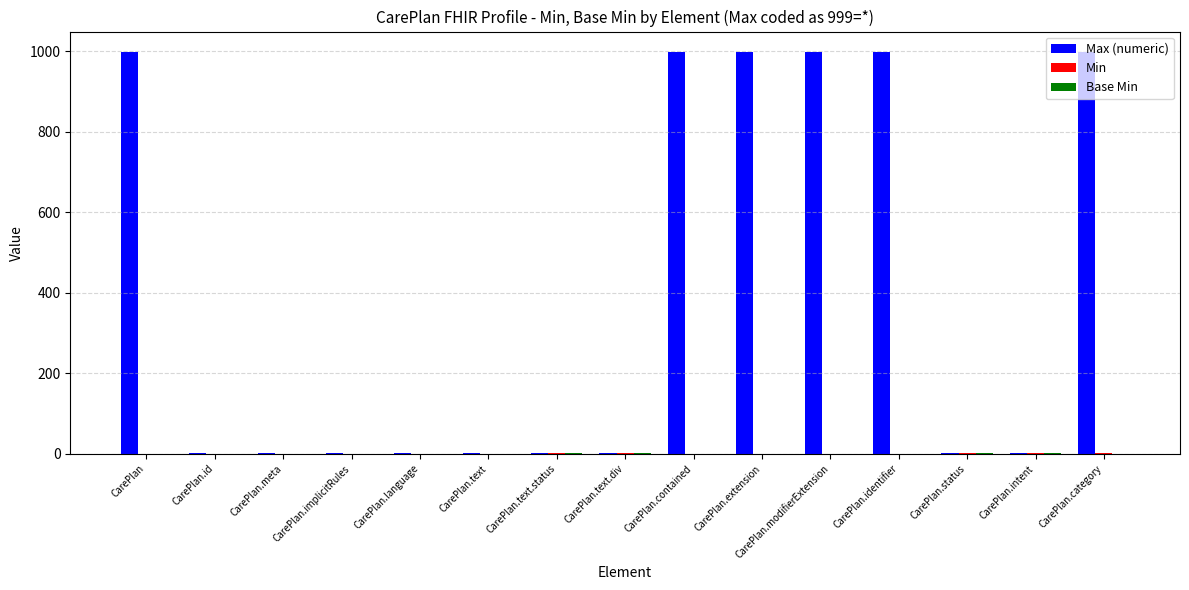

What is the total value across all series at CarePlan.contained?

999